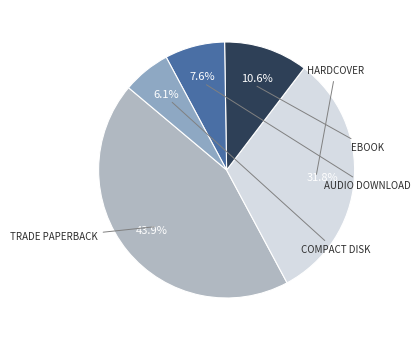

To the nearest percent, what is the average slice percentage?

20%